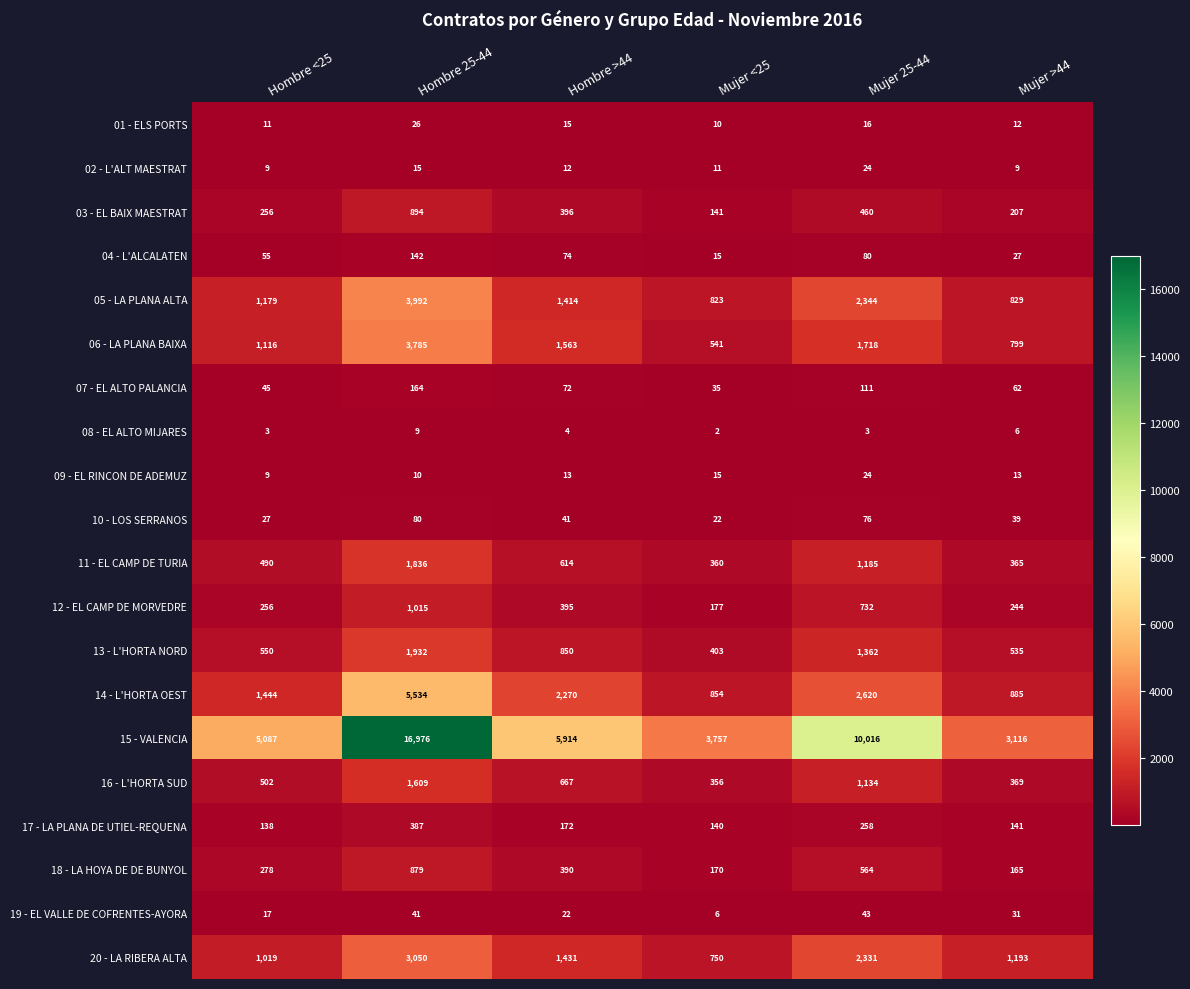

True or false: 09 - EL RINCON DE ADEMUZ has a value of 21 at Hombre >44.

False